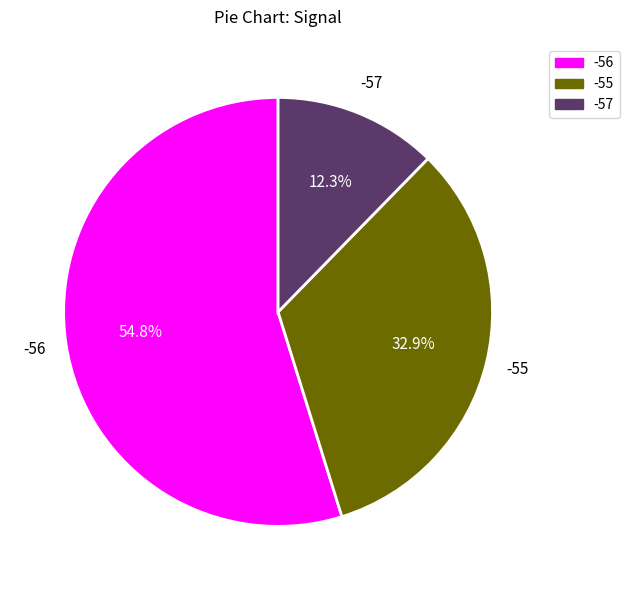

Is there any slice that represents more than half of the pie?

Yes